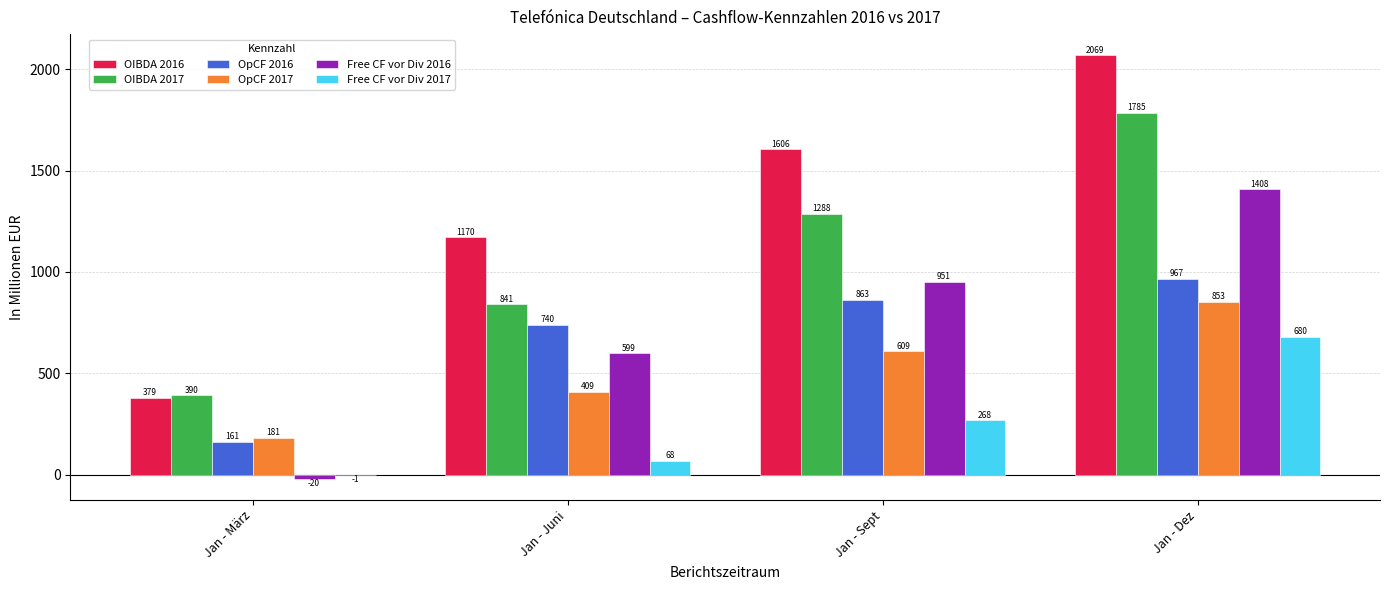

Count the OpCF 2017 values in the range 409 to 853.

3